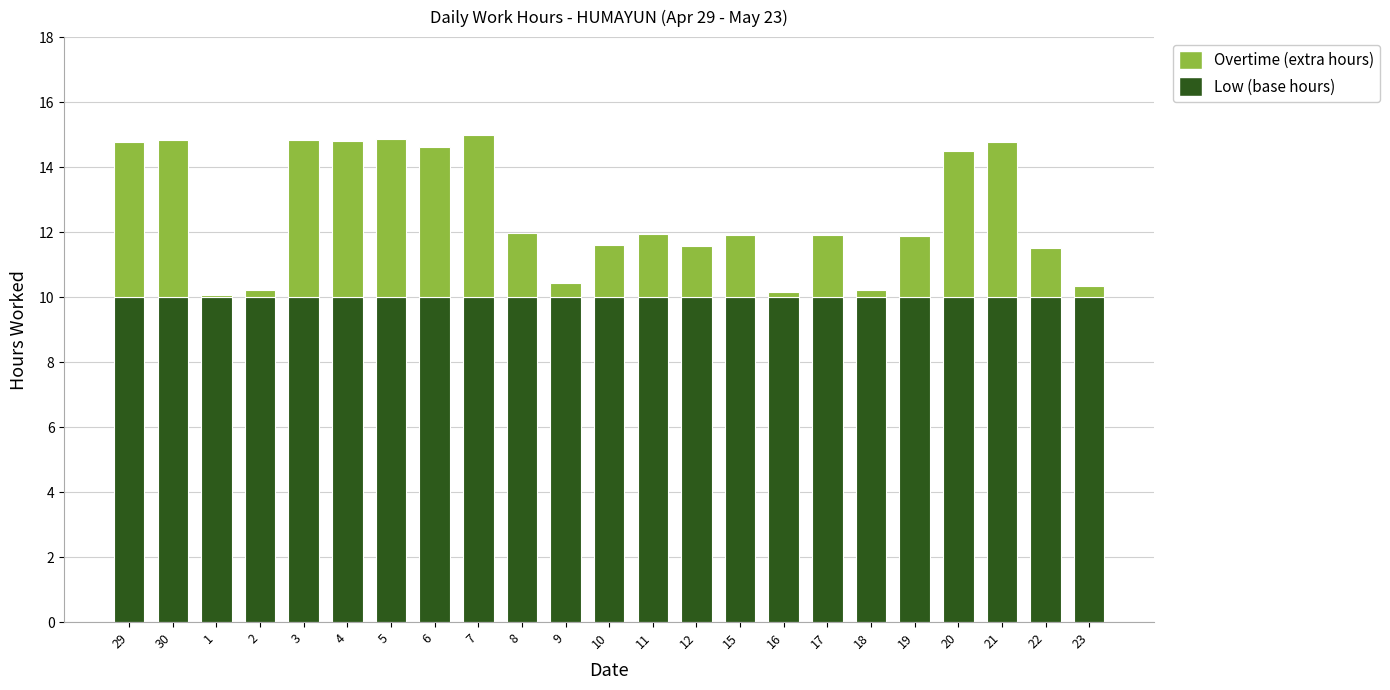

What is the value of the Low (base hours) bar at the 19th from the left?

10.0